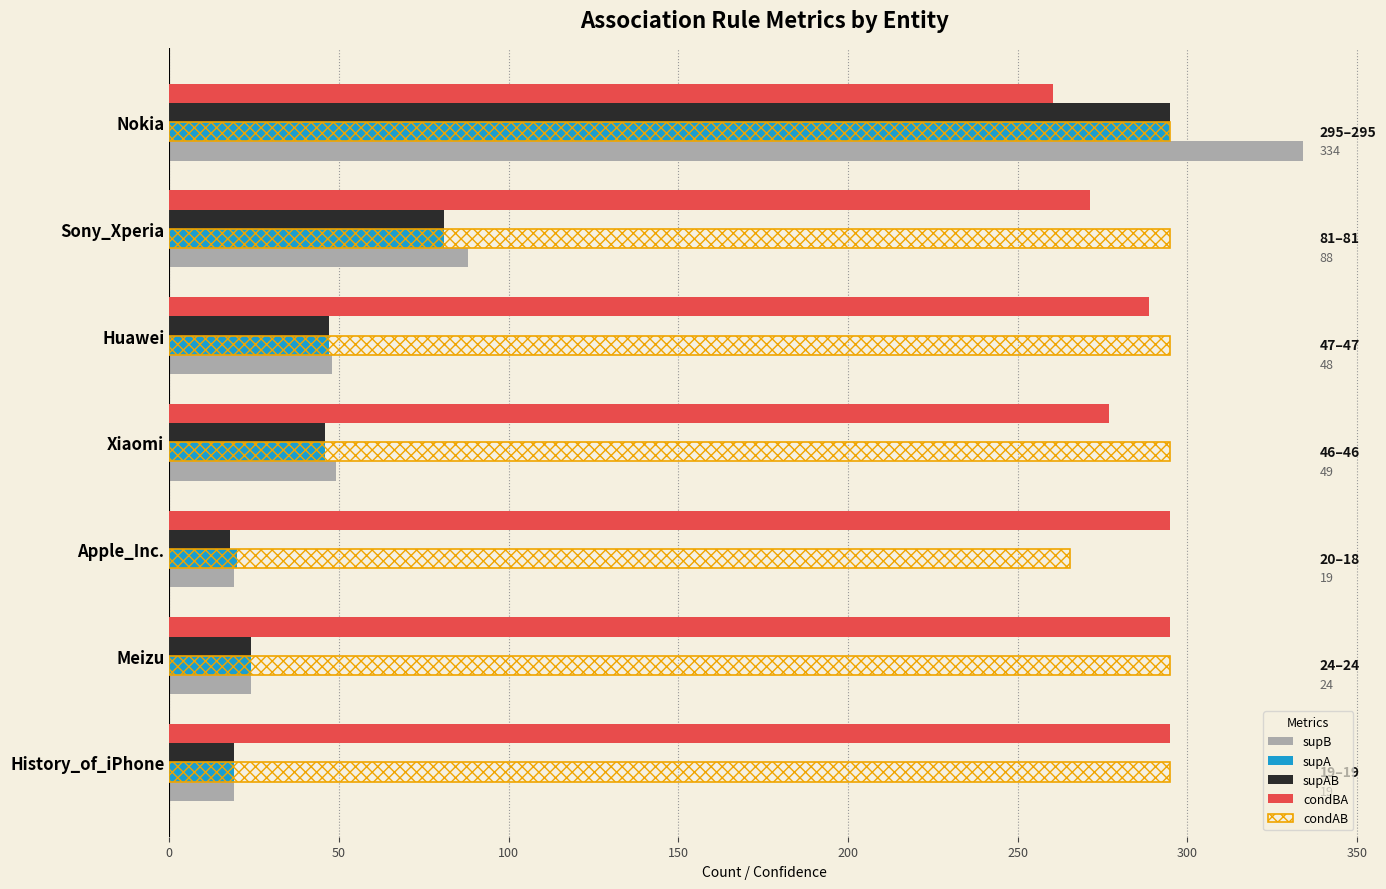

What is the maximum value shown in the chart?

334.0